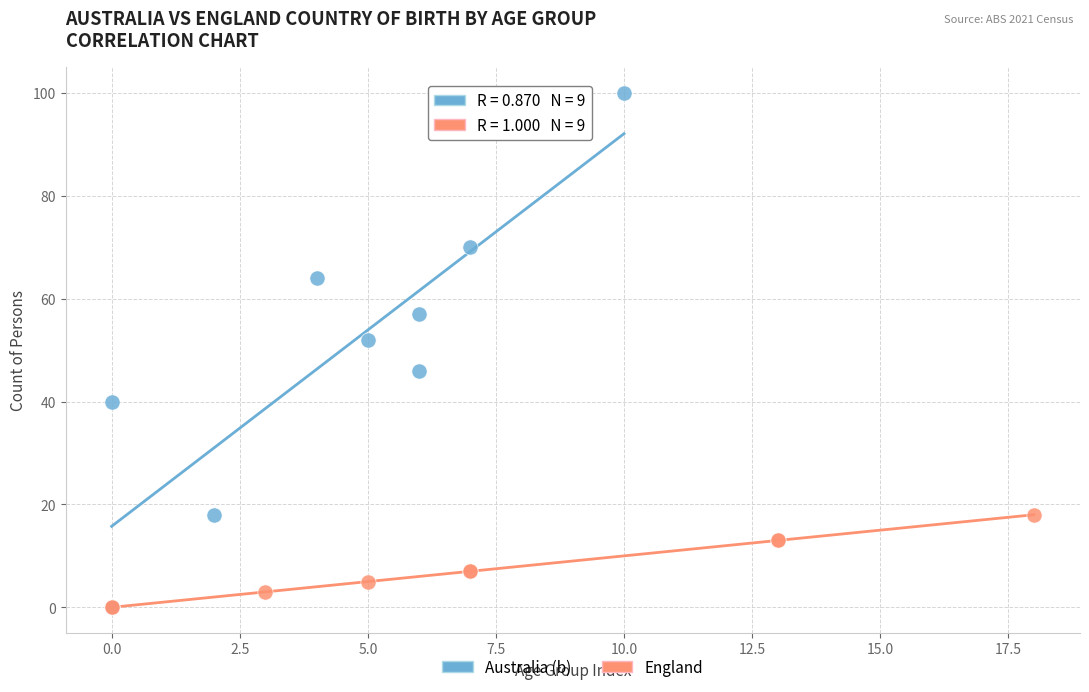

Which series reaches the maximum Y coordinate?

Australia (b)